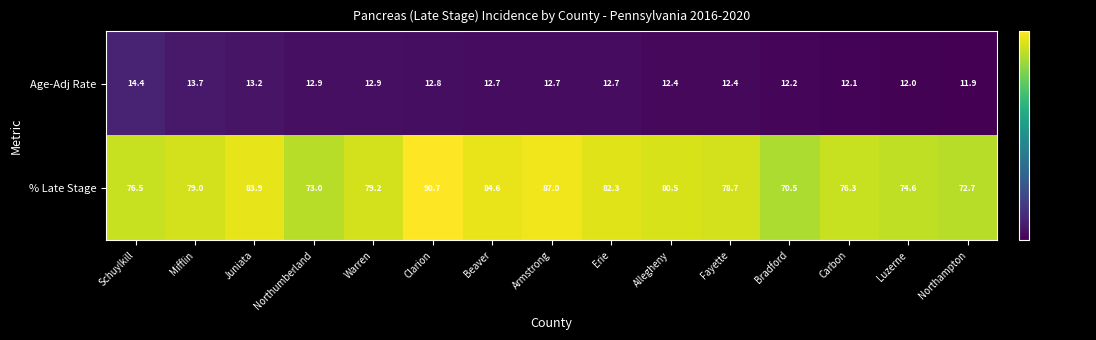

Rank the series by their maximum value, from lowest to highest.

Age-Adj Rate, % Late Stage